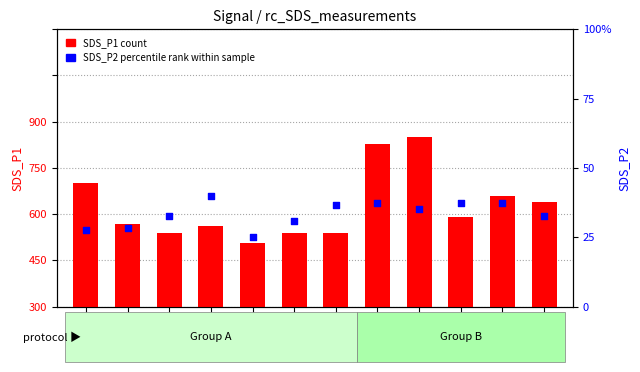

Which series has the largest total across all categories?

SDS_P1